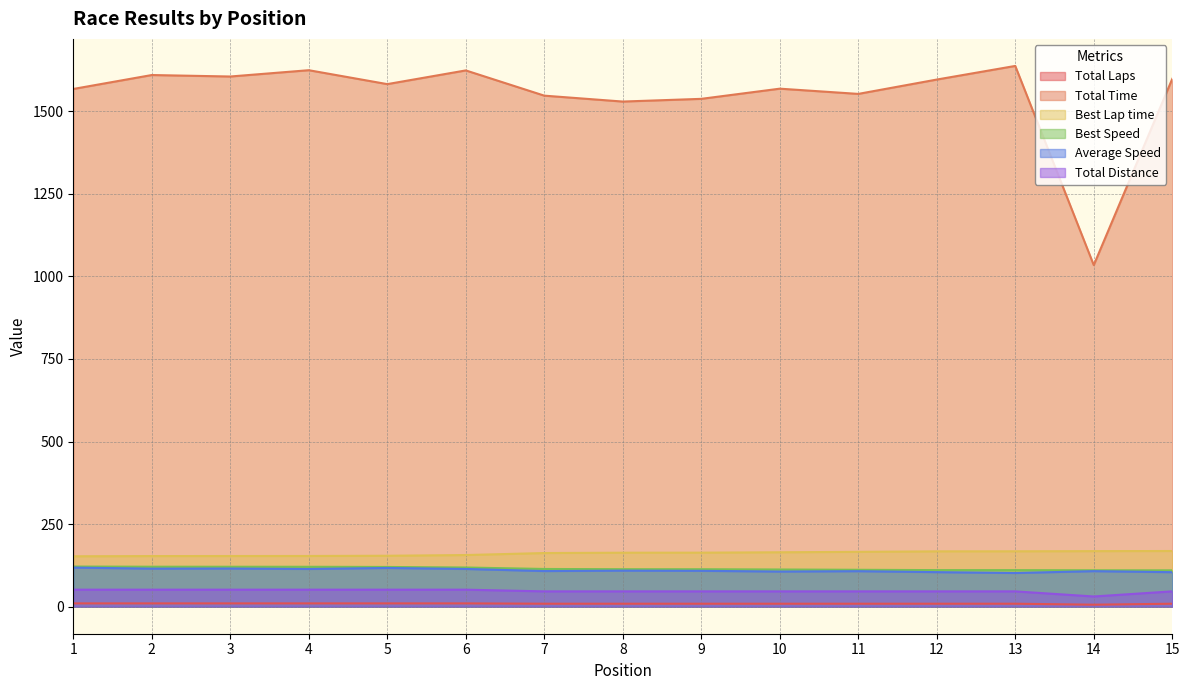

Which series has the largest range (max minus min)?

Total Time